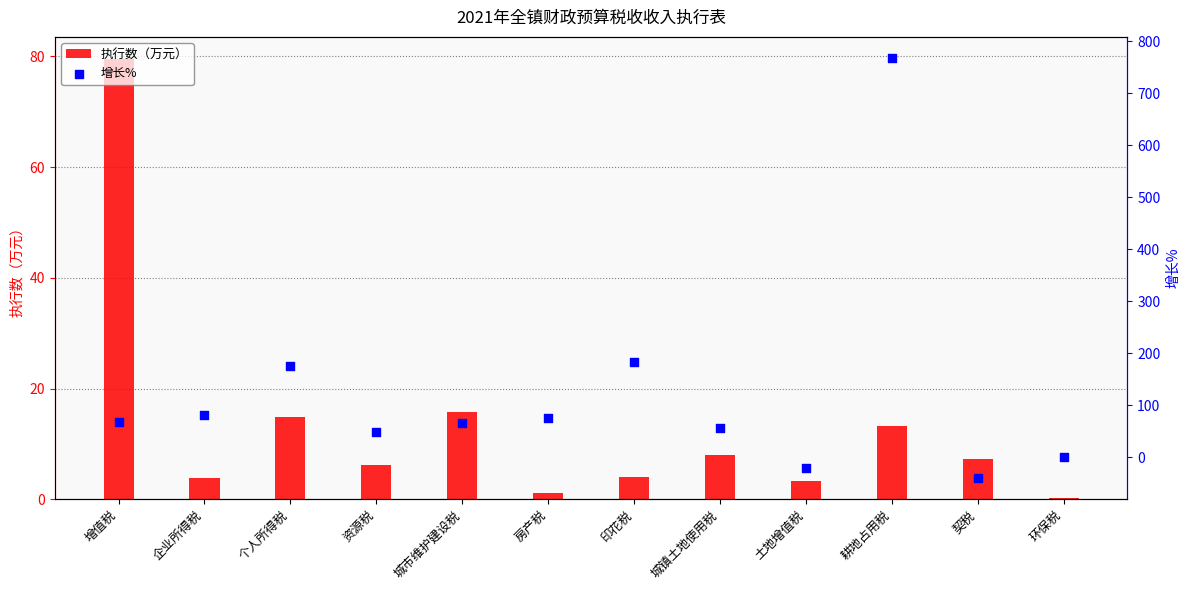

What is the total value across all series at 城镇土地使用税?

65.4